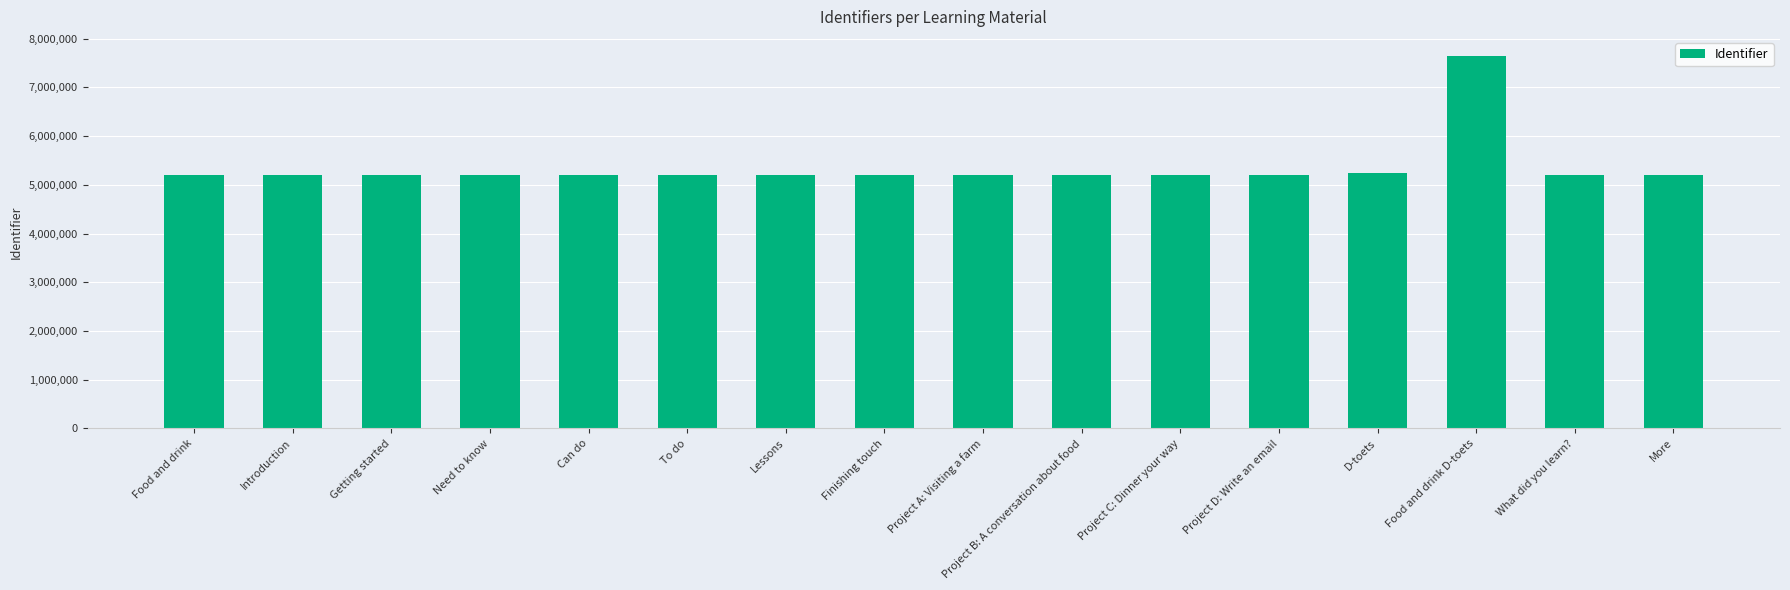

How many data points does each series have?

16